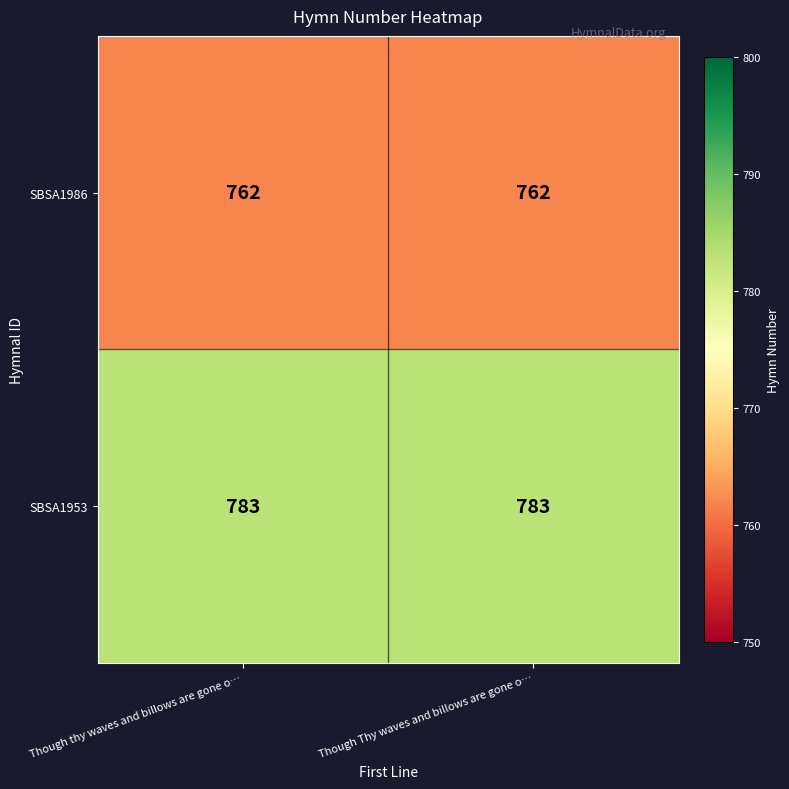

What is the maximum value for SBSA1953?

783